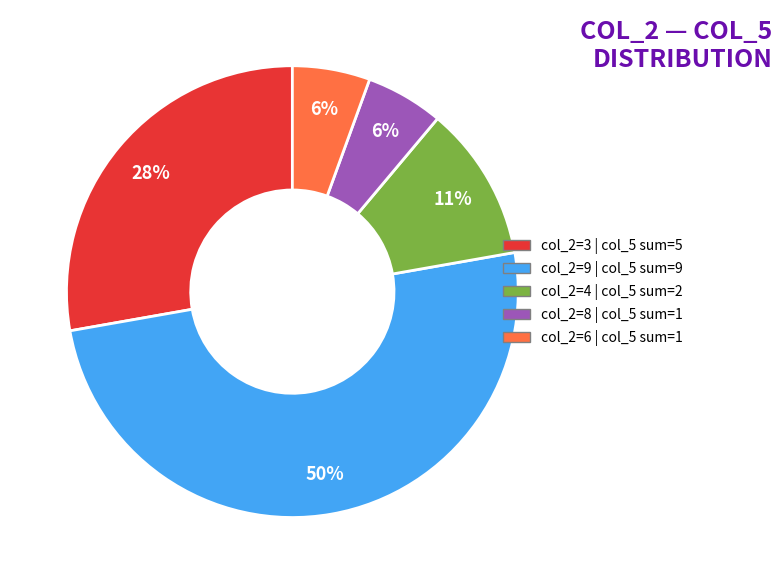

Does col_2=8 represent more than half of the total?

No